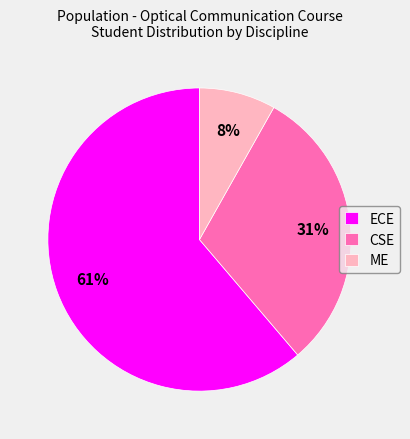

Approximately how many times larger is the value at ME compared to ECE?

0.1